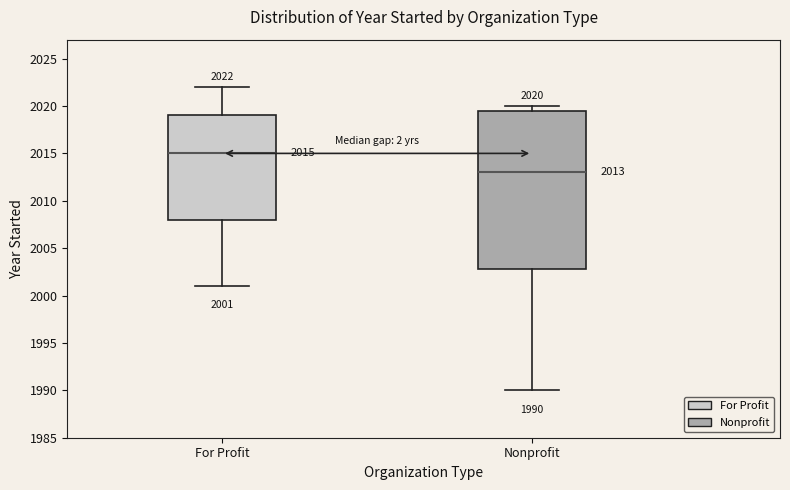

Which box has the highest median line?

For Profit